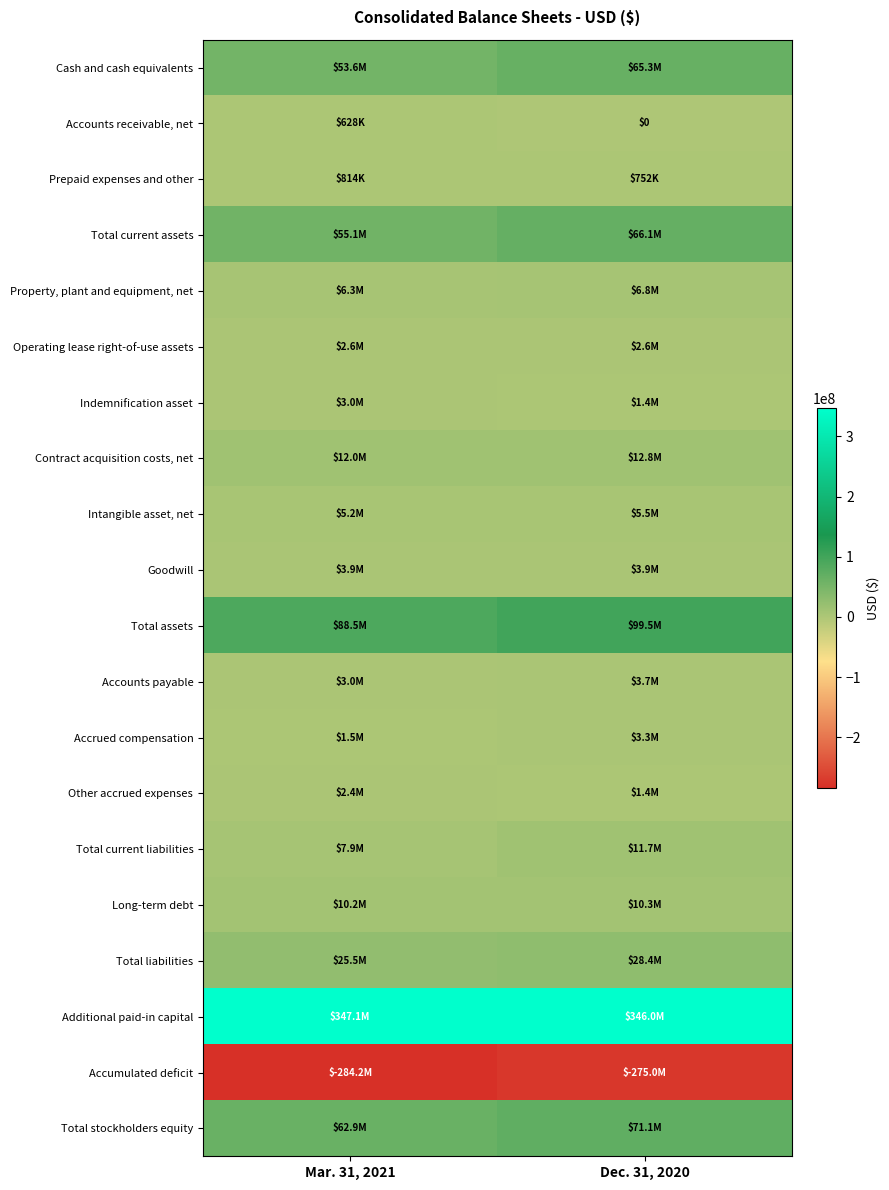

The value of Accumulated deficit at Dec. 31, 2020 is -80514146. True or false?

False